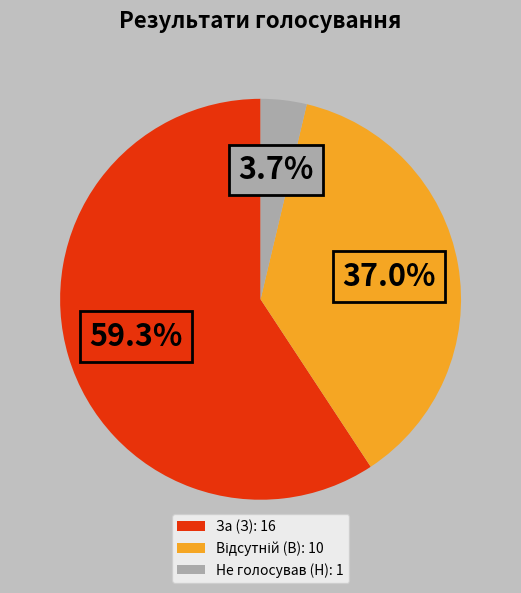

To the nearest percent, what is the difference between the largest and smallest slice percentages?

56%